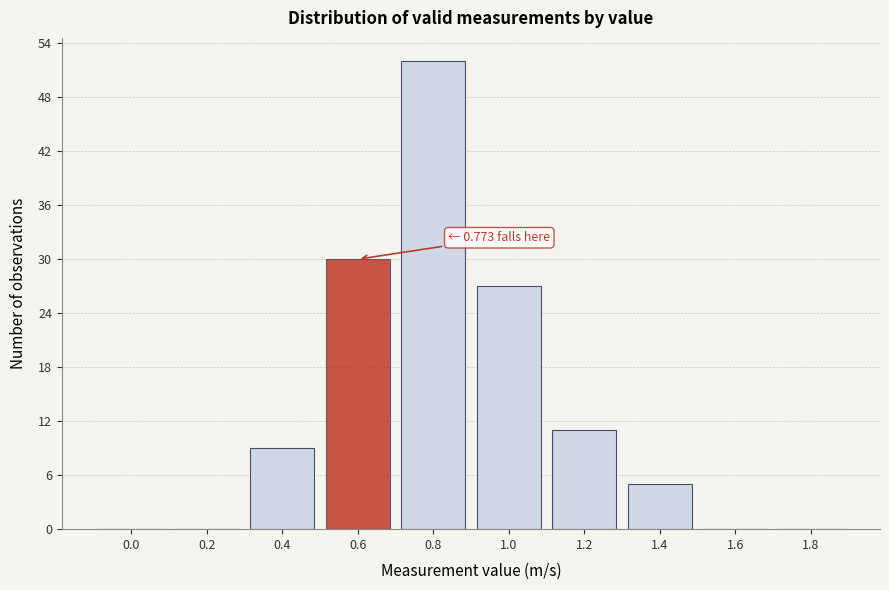

Reading left to right, transcribe all the data shown in this chart.

0.0=0	0.2=0	0.4=9	0.6=30	0.8=52	1.0=27	1.2=11	1.4=5	1.6=0	1.8=0